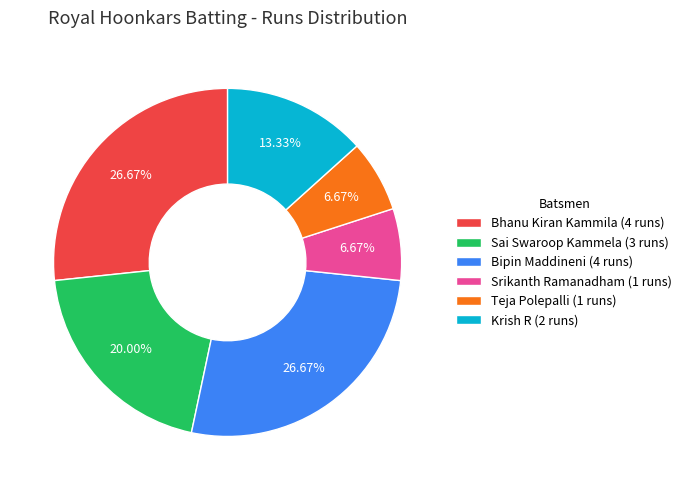

What is the ratio of the value at Sai Swaroop Kammela (3 runs) to the value at Bhanu Kiran Kammila (4 runs)?

0.7